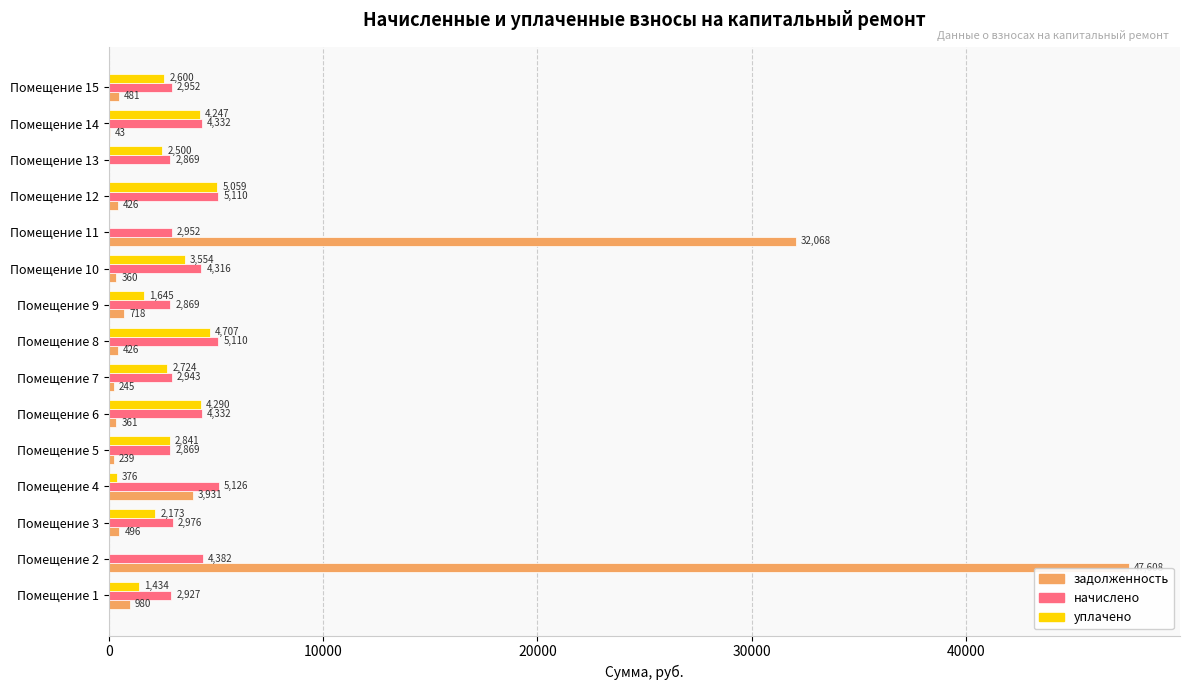

Is the value of уплачено at Помещение 7 greater than the value of начислено at Помещение 1?

No